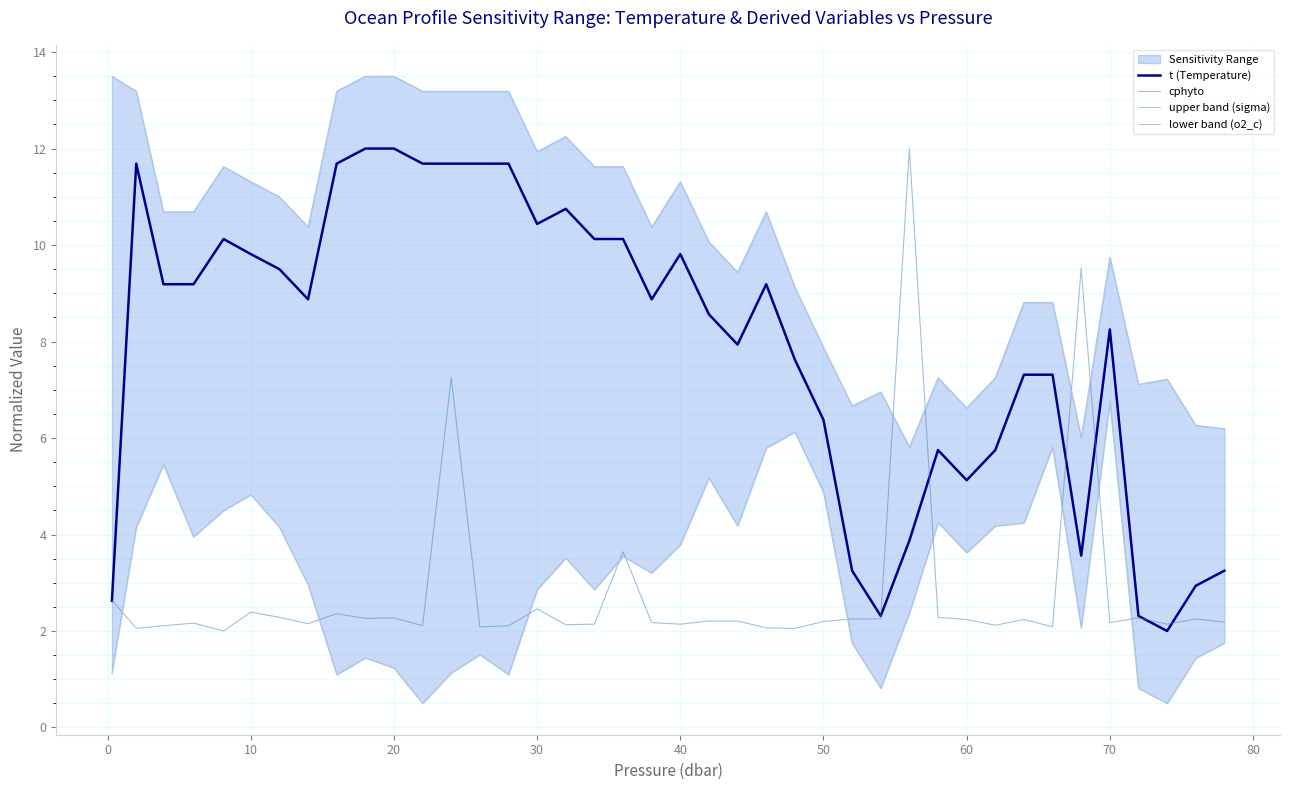

What is the lowest value of the t (Temperature) series?

2.0